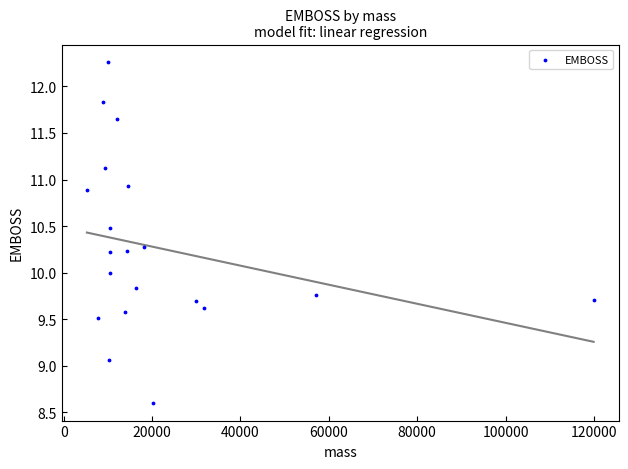

What is the range of Y values (max minus min)?

3.7